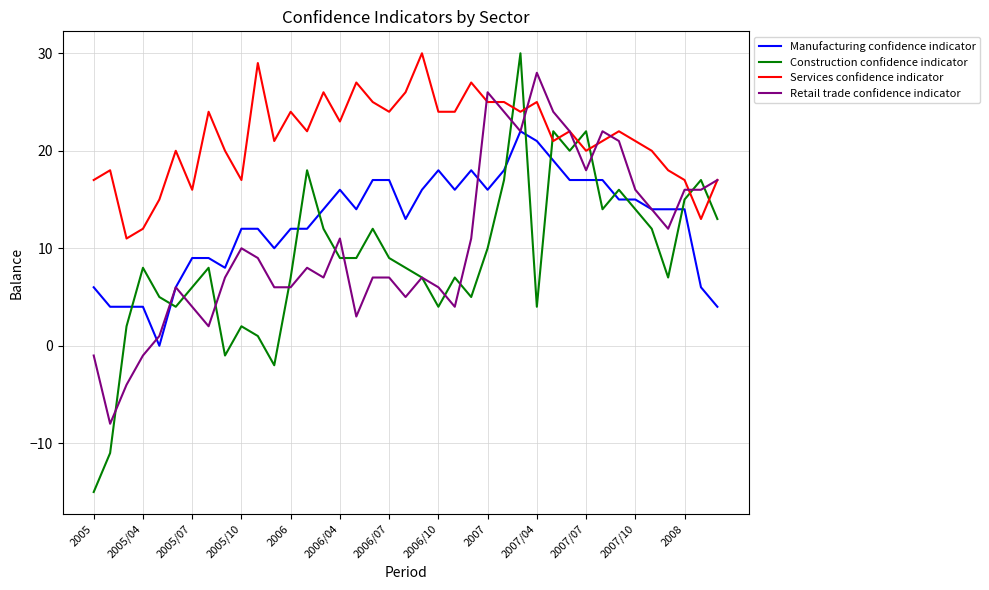

What is the average value of the Services confidence indicator series?

21